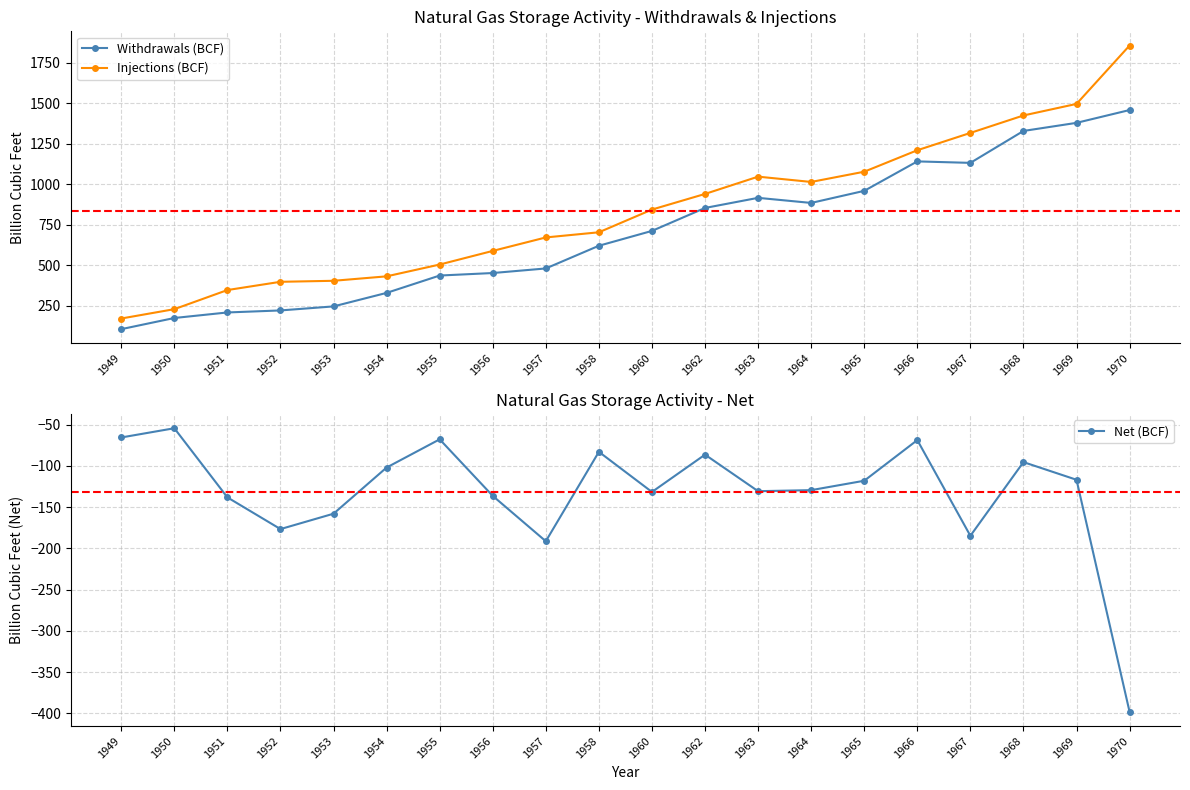

True or false: Injections (BCF) has more than 2 interior local peaks.

False